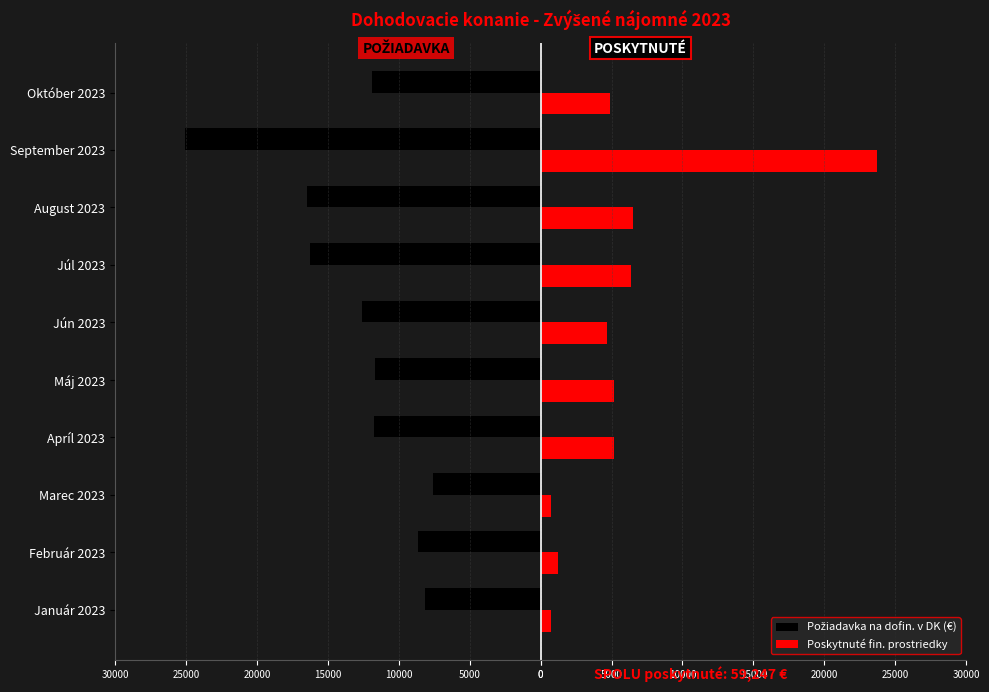

How many bars are there in each group?

2